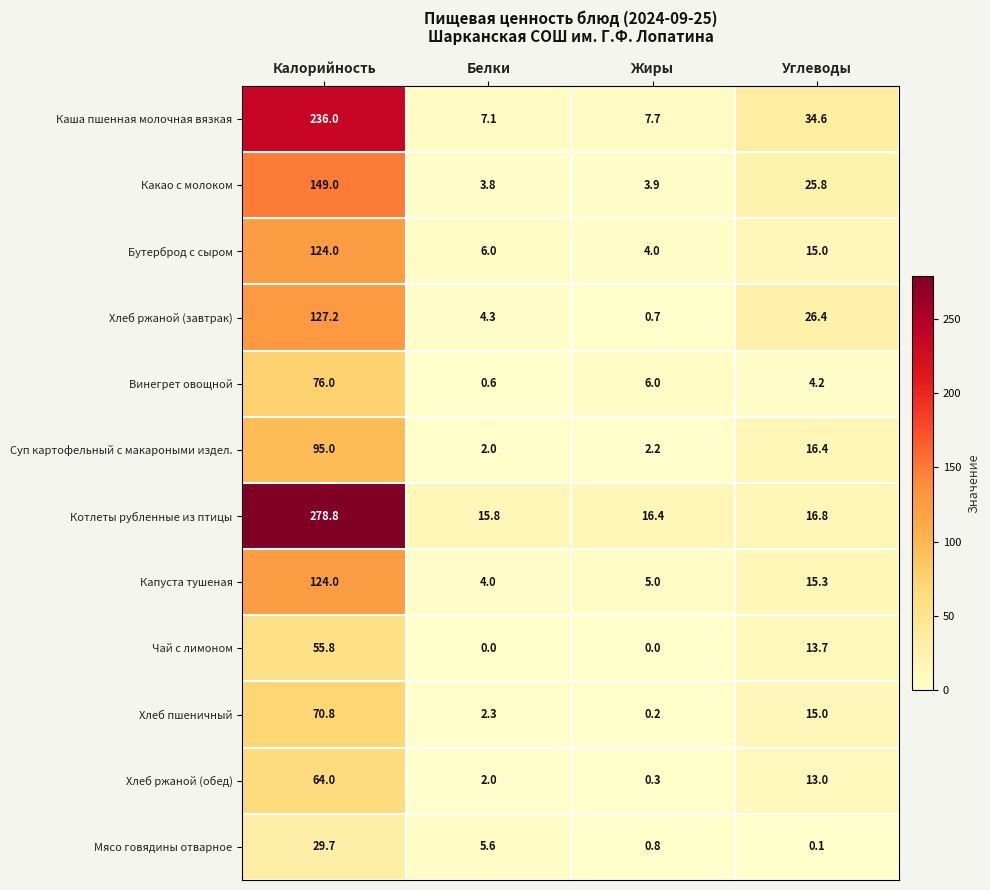

What is the total value across all series at Белки?

53.5